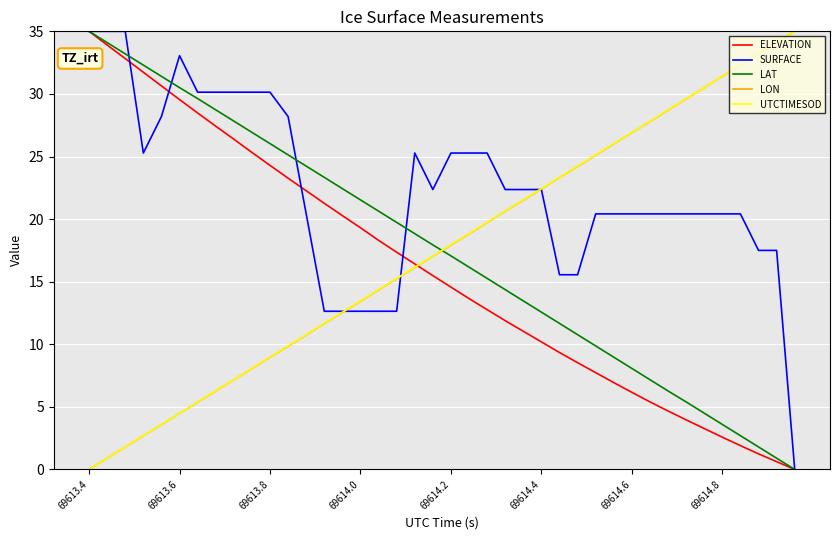

True or false: LAT and LON intersect in this chart.

True